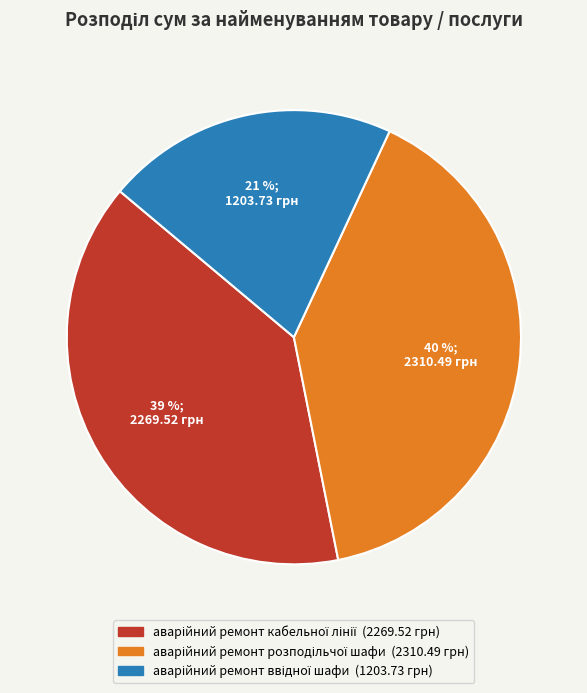

To the nearest percent, what is the average slice percentage?

33%